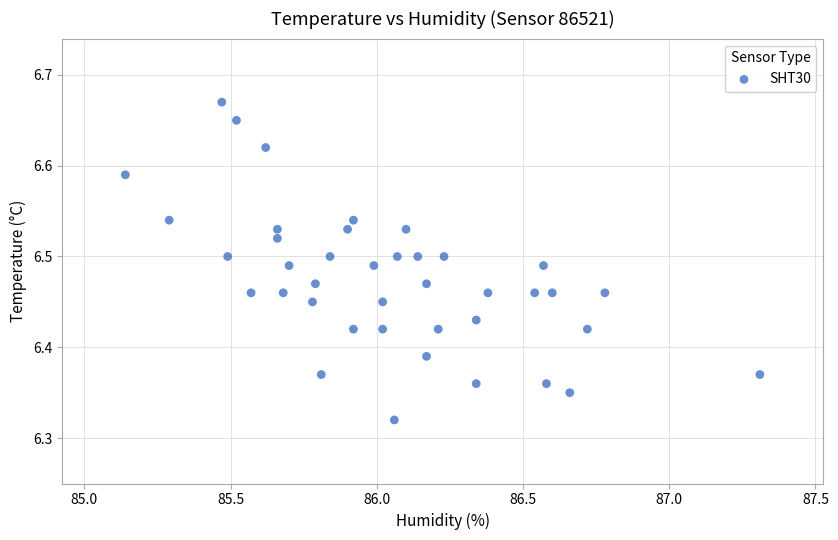

What is the range of X values (max minus min)?

2.2